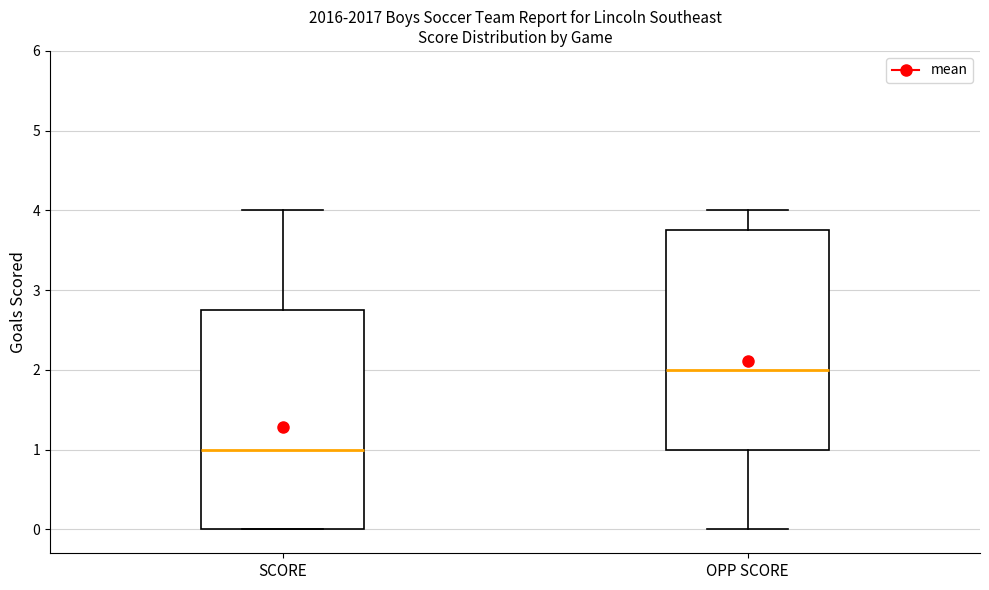

Reading left to right, transcribe this box plot: for each box, give where its median line is, the range the box spans, and where its two whiskers end, as read against the y-axis. The values are not printed on the chart, so give them approximately, as read against the axis.

SCORE: median 1.0, box 0.0 to 2.8, whiskers 0.0 to 4.0
OPP SCORE: median 2.0, box 1.0 to 3.8, whiskers 0.0 to 4.0